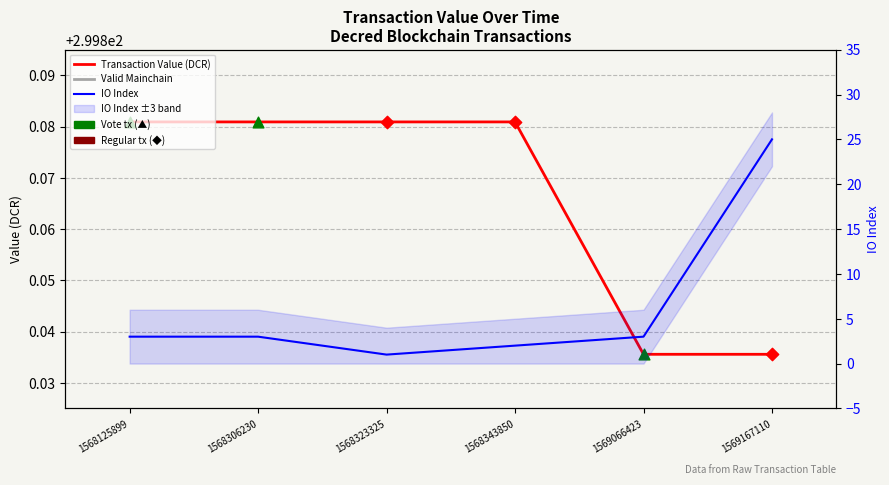

Which series has the largest total across all categories?

Transaction Value (DCR)